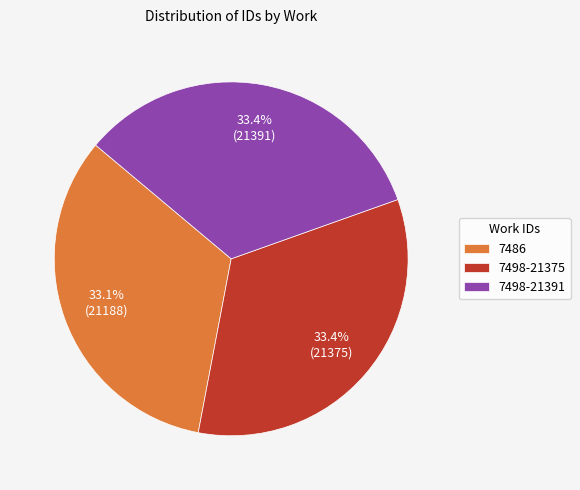

Approximately how many times larger is the value at 7498-21375 compared to 7486?

1.0